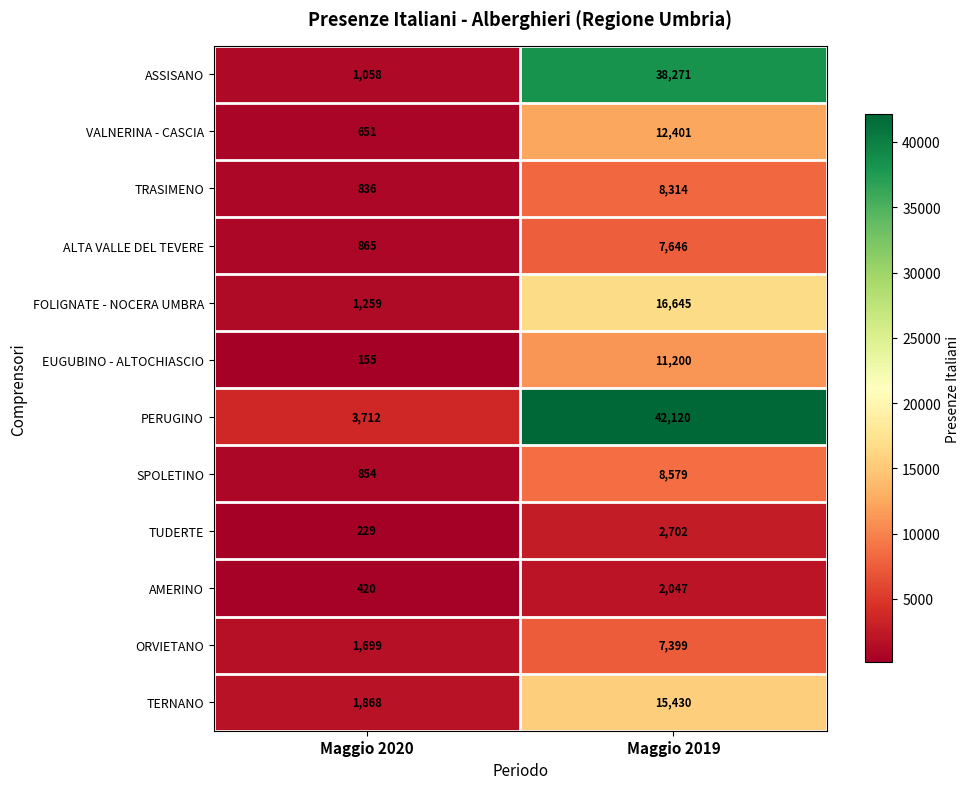

How many data points does each series have?

2